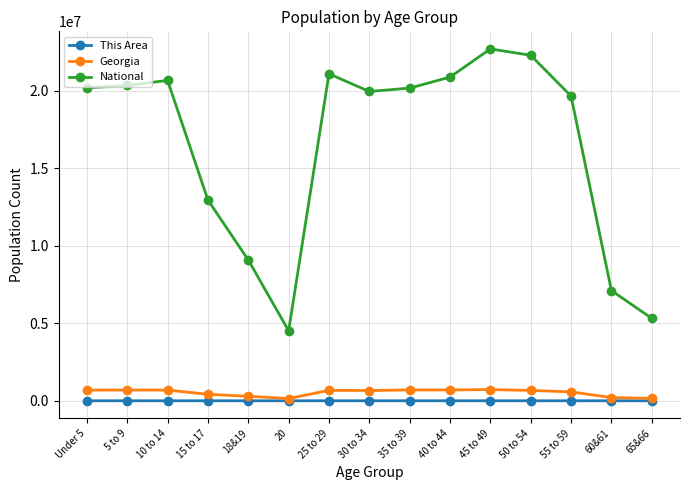

Which series changed the most between 20 and 60&61?

National